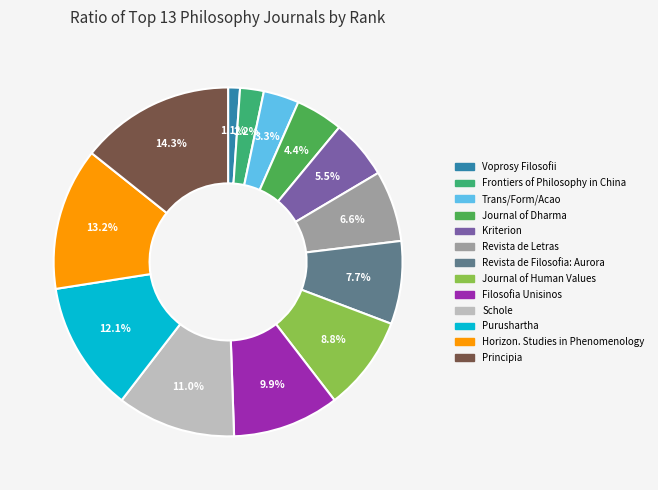

Does Frontiers of Philosophy in China account for over 50% of the chart?

No